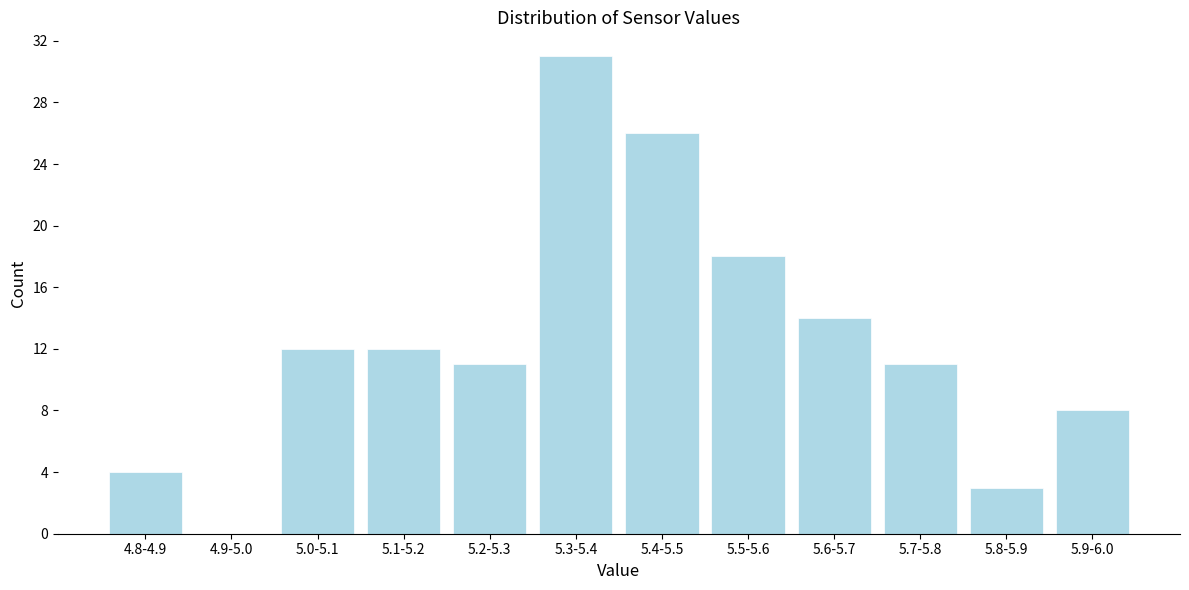

Reading right to left, transcribe all the data shown in this chart.

5.9-6.0=8	5.8-5.9=3	5.7-5.8=11	5.6-5.7=14	5.5-5.6=18	5.4-5.5=26	5.3-5.4=31	5.2-5.3=11	5.1-5.2=12	5.0-5.1=12	4.9-5.0=0	4.8-4.9=4